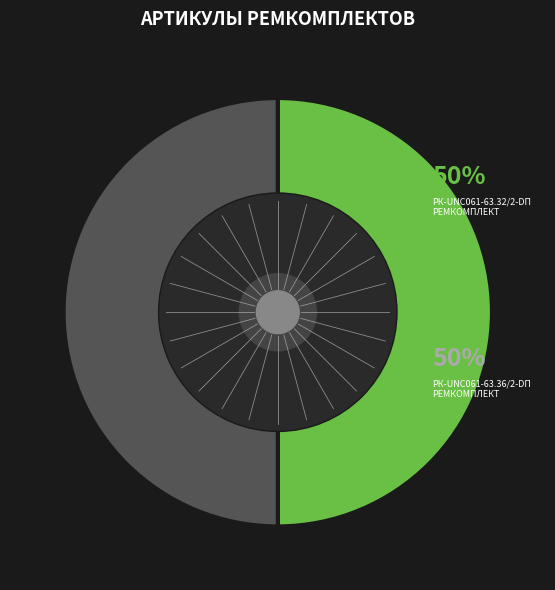

To the nearest percent, what is the average slice percentage?

50%